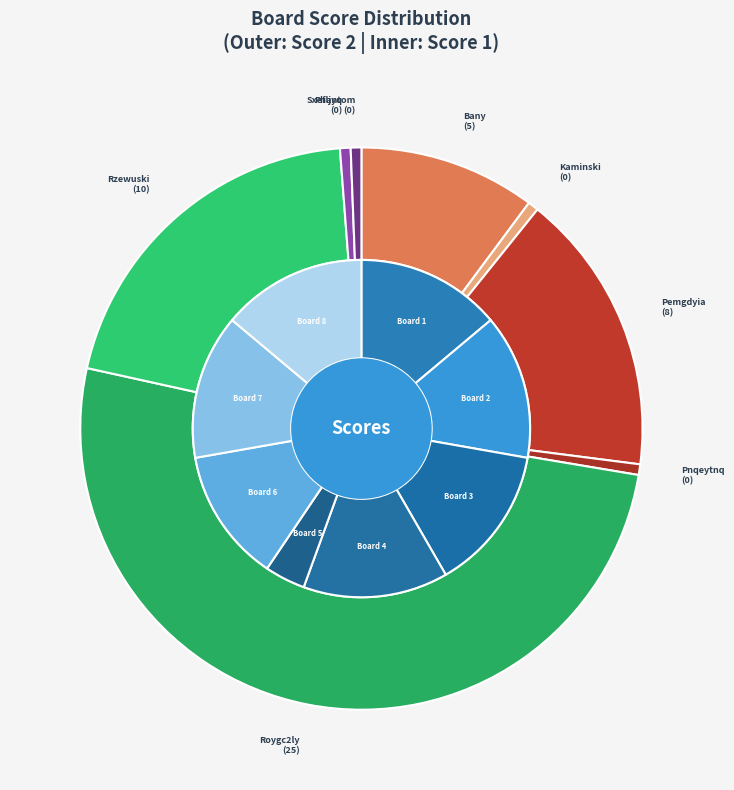

How much of the chart is everything except Sxefljyq A5meylra?

100.0%